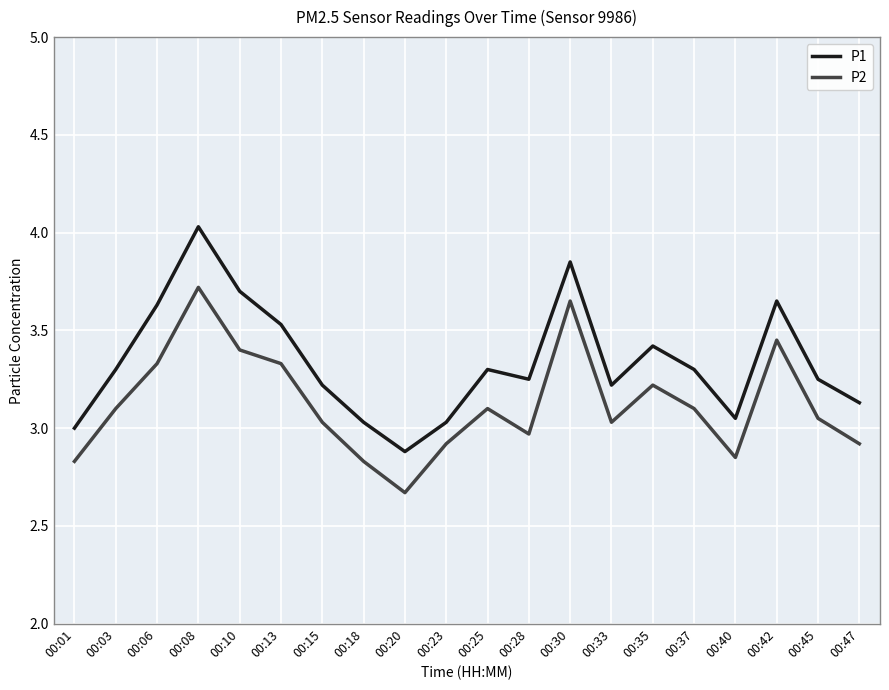

The value of P1 at 00:10 is 3.7. True or false?

True